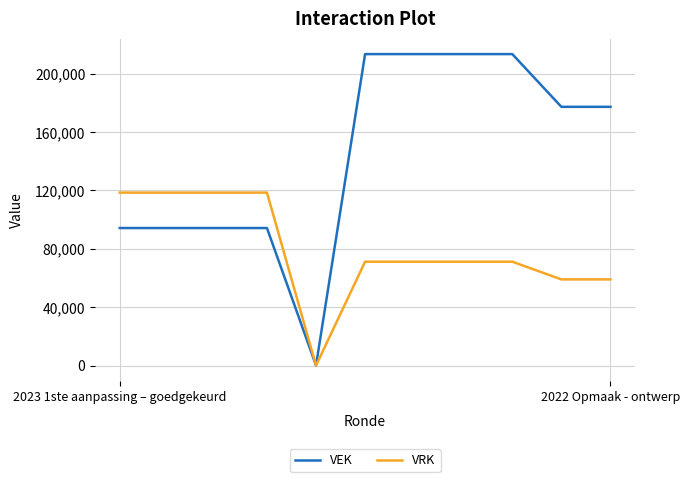

Count the number of categories in the chart.

11